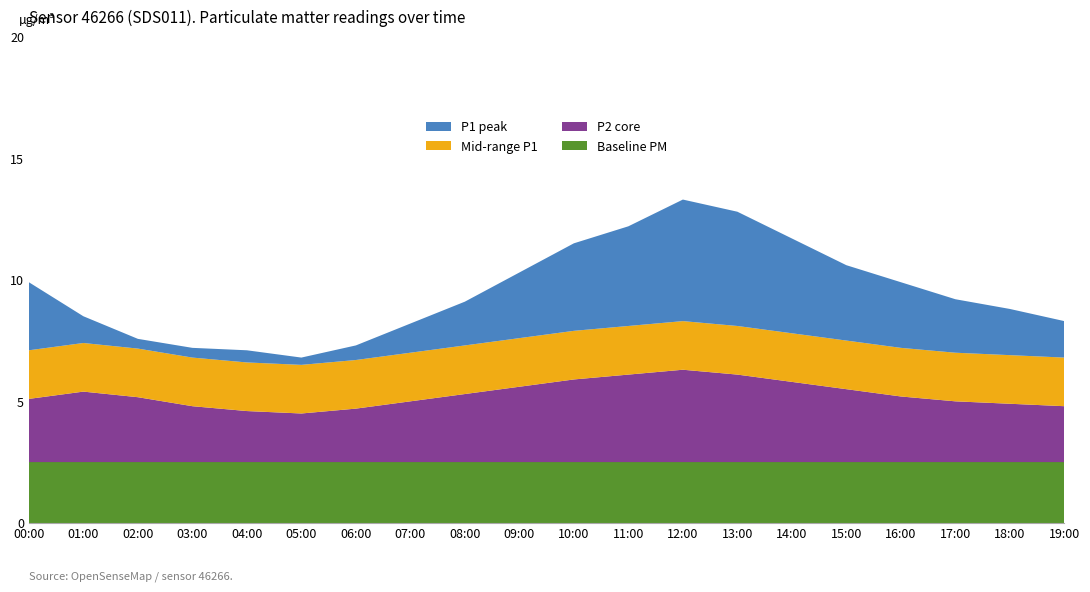

What is the maximum value for Baseline PM?

2.5